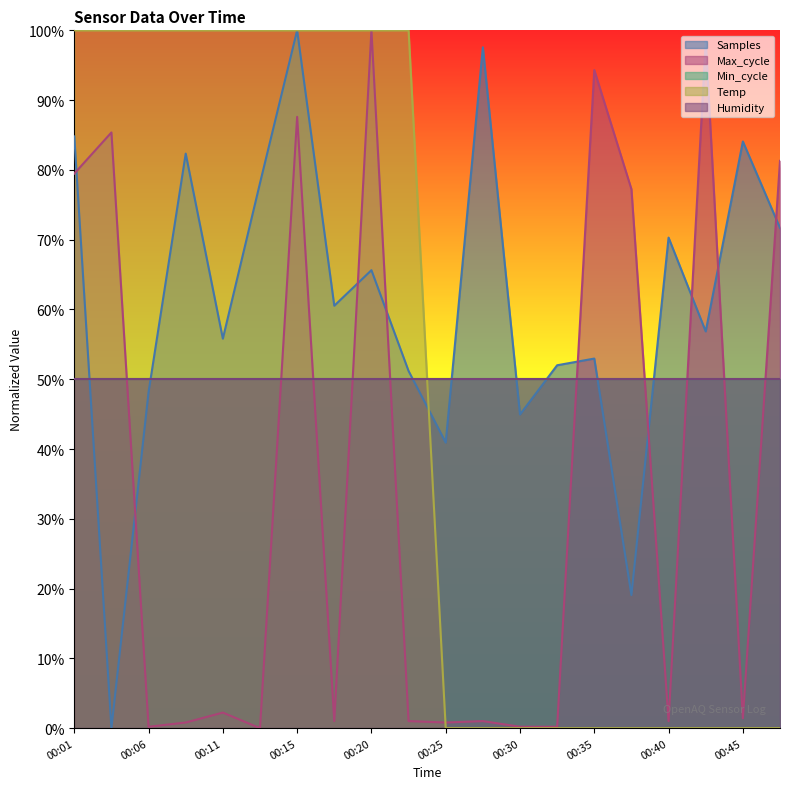

How many data points in Max_cycle are less than 1?

6